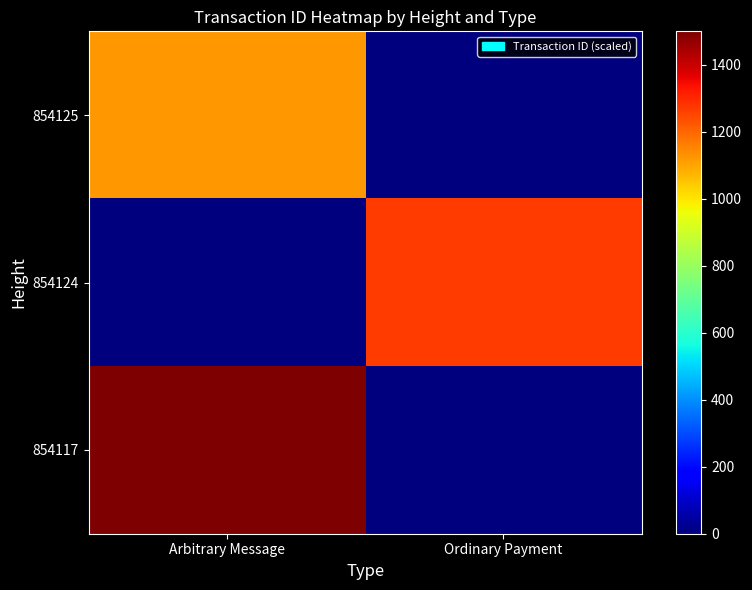

Which has a higher value, Arbitrary Message or Ordinary Payment?

Arbitrary Message